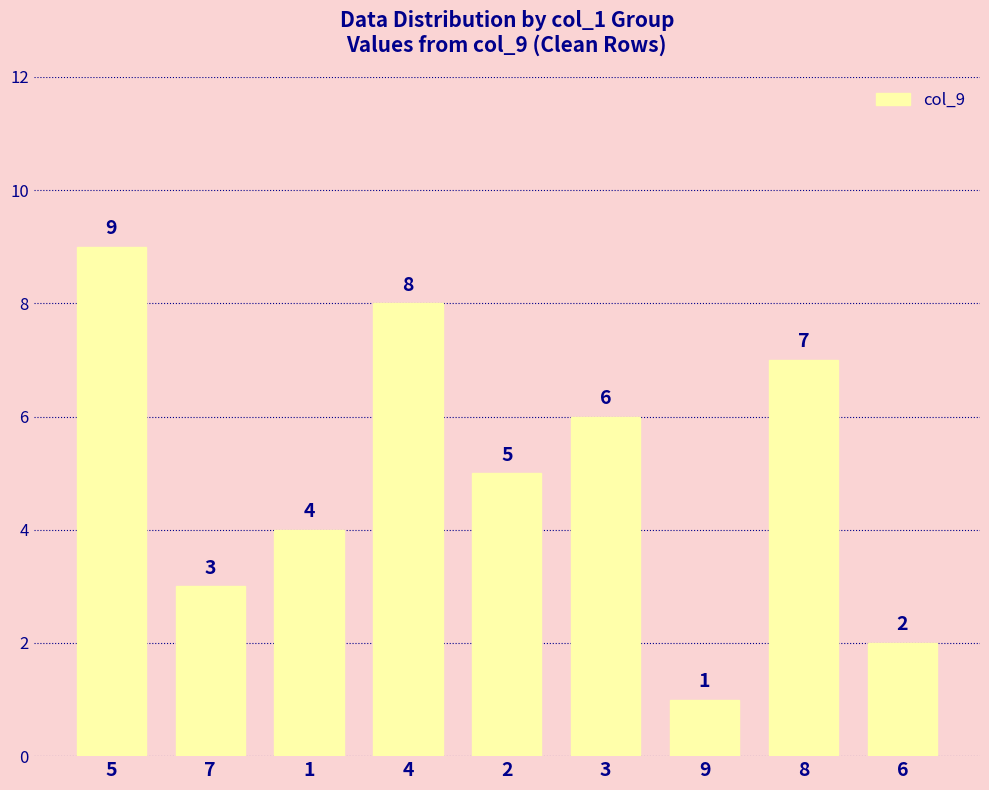

What is the greatest value displayed?

9